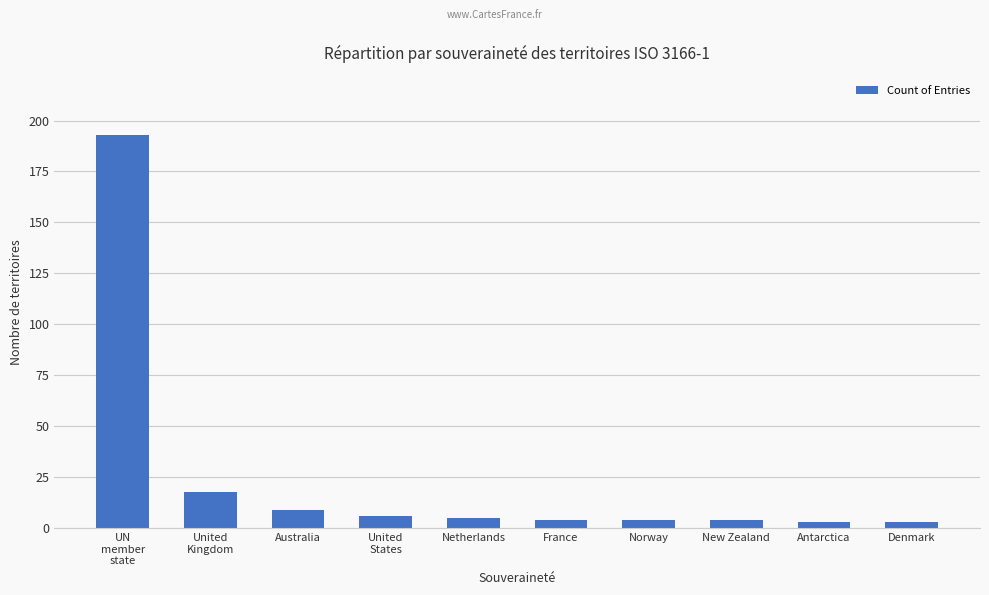

Between Norway and United
States, which is larger?

United
States